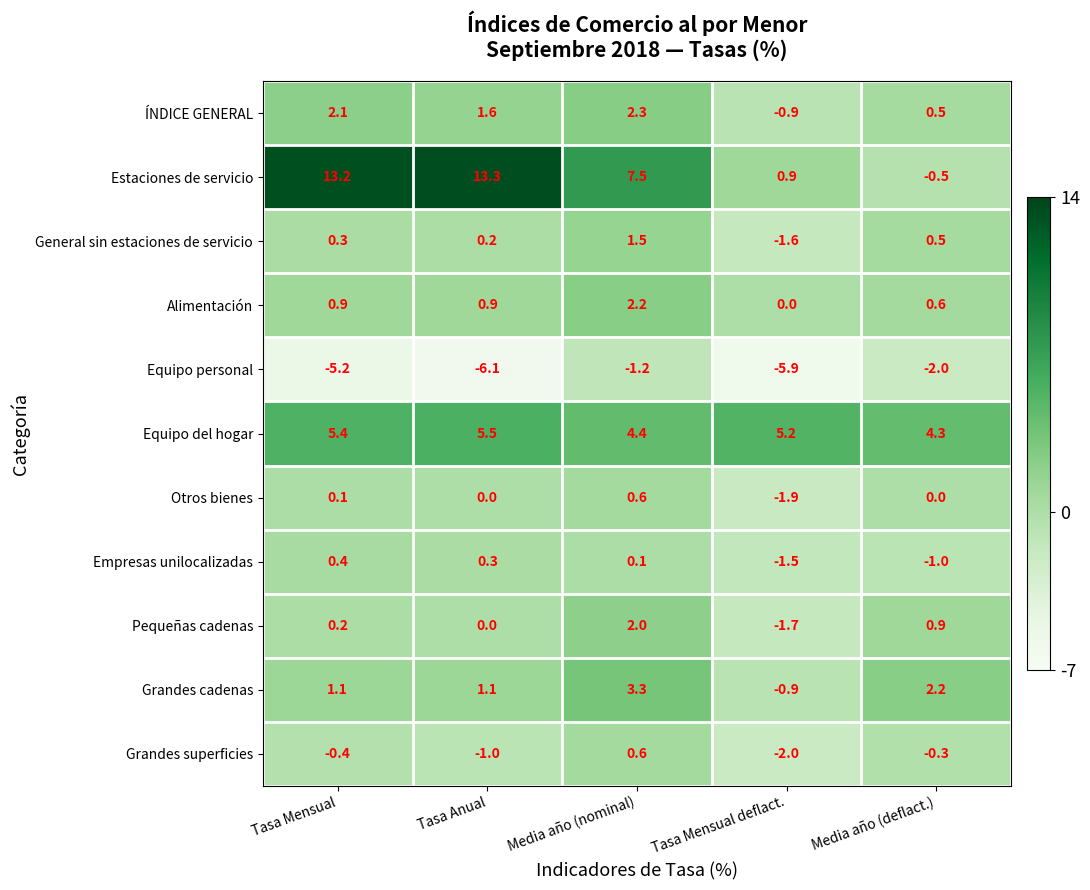

The ÍNDICE GENERAL series shows 0.5 at Media año (nominal). True or false?

False